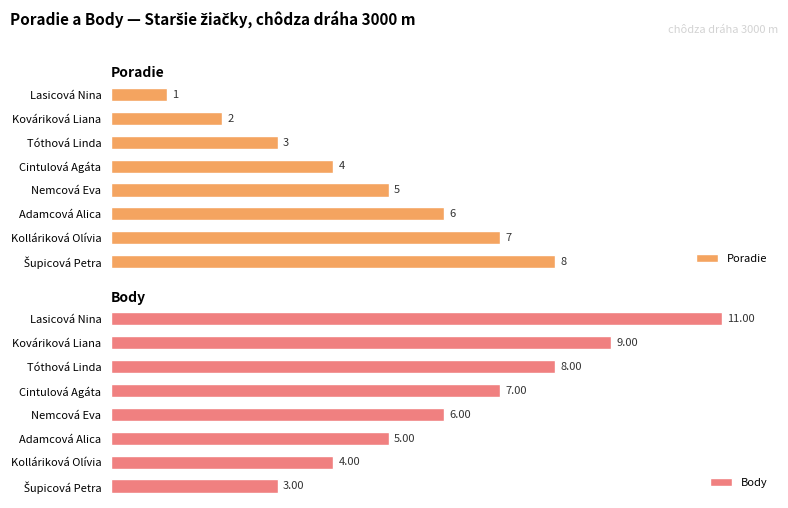

Reading left to right, what are all the values shown in this chart?

Poradie: 1	2	3	4	5	6	7	8
Body: 11	9	8	7	6	5	4	3